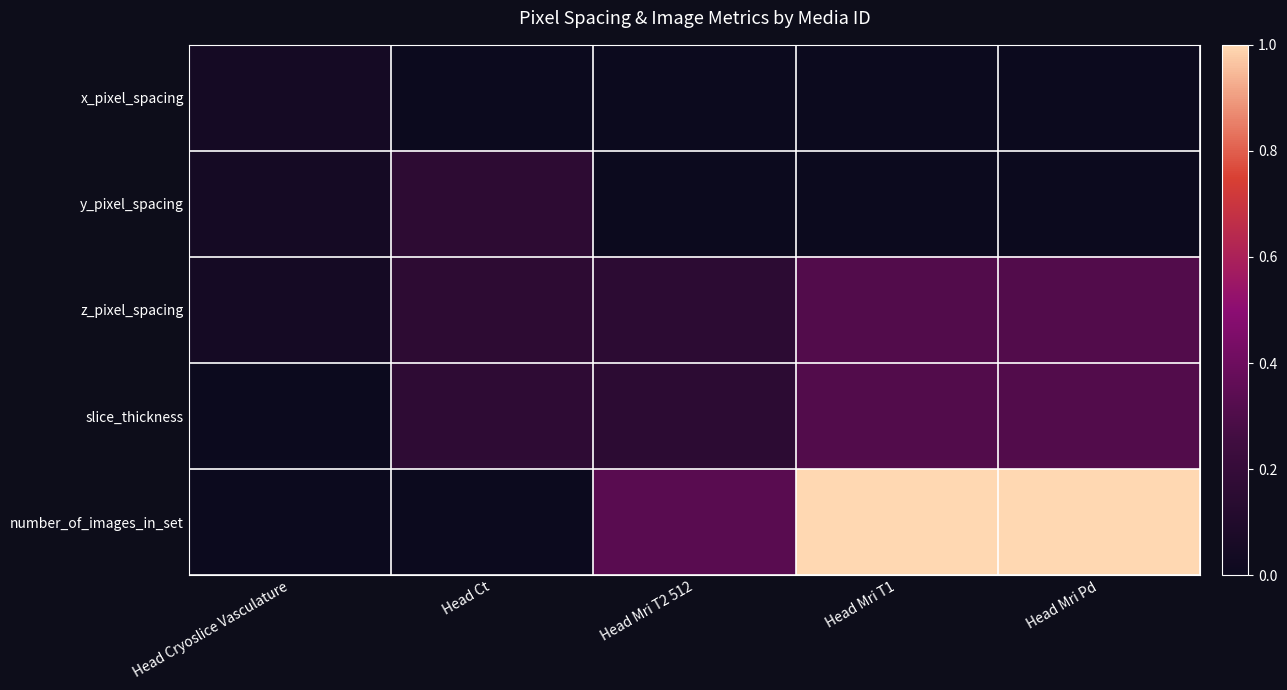

At which category is the sum across all series the highest?

Head Mri T1